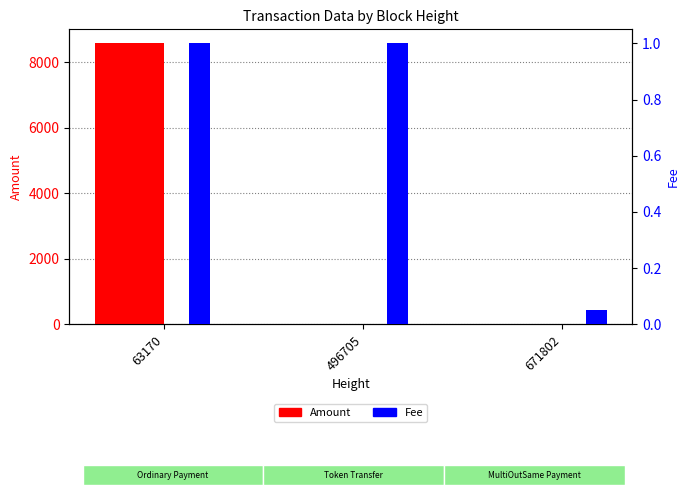

What is the difference between the maximum and minimum values in the Amount series?

8574.0